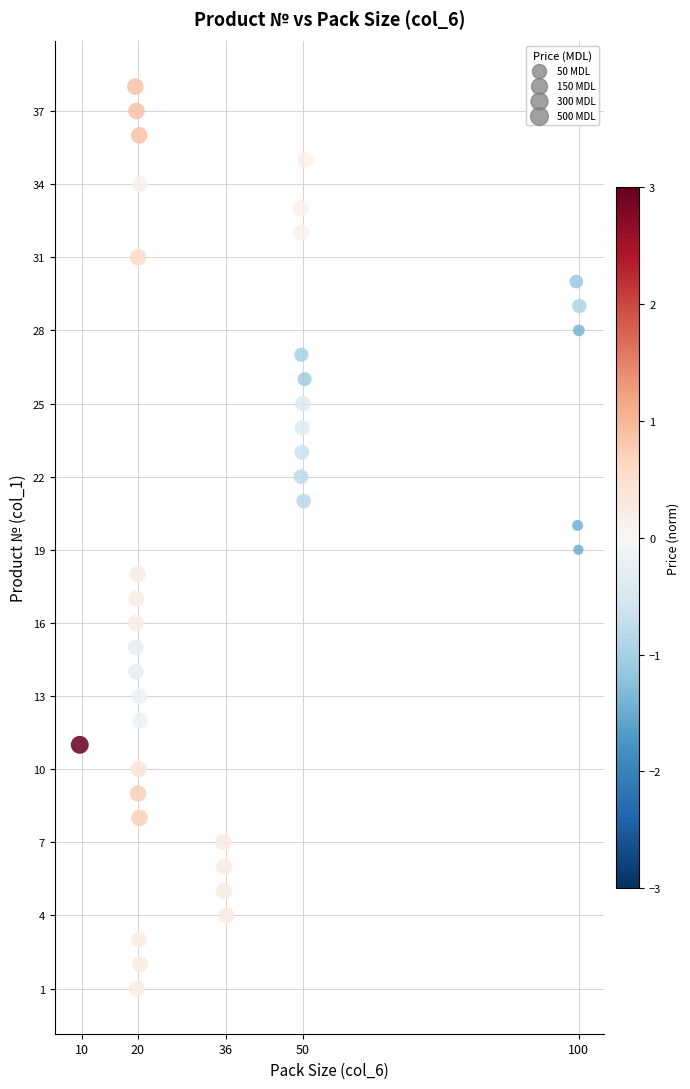

What is the range of Y values (max minus min)?

37